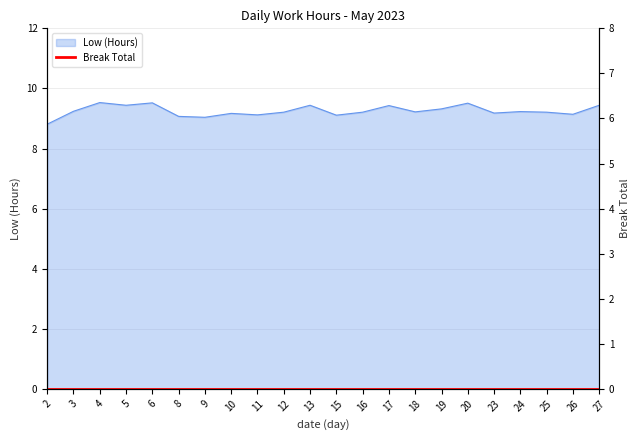

What is the average value?

9.3